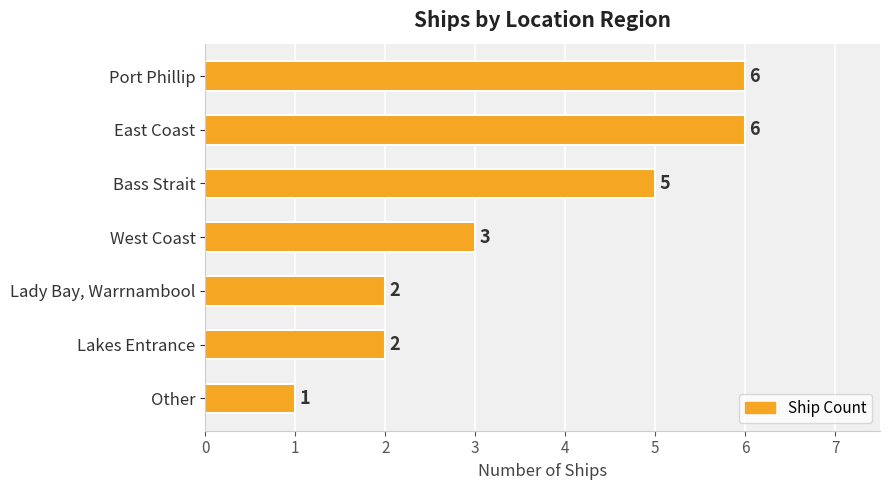

How many values are between 2 and 6?

6